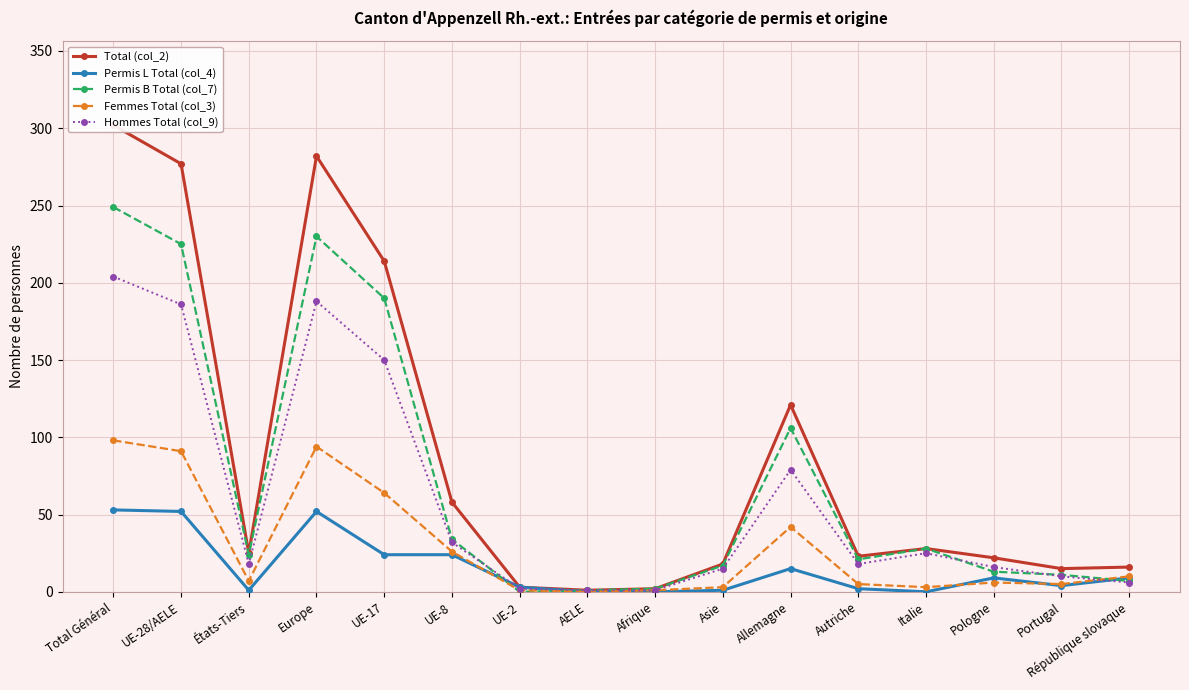

What is the sum of all Permis L Total (col_4) values?

249